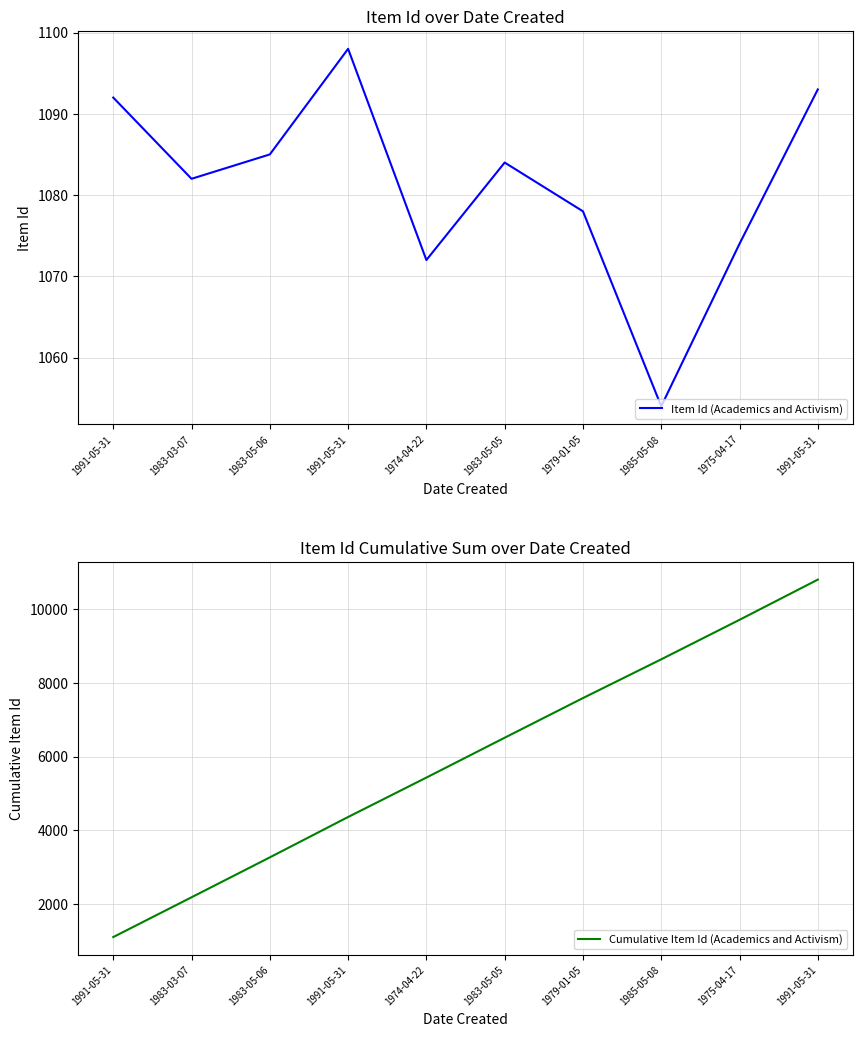

Is the value of Cumulative Item Id (Academics and Activism) at 1975-04-17 greater than the value of Item Id (Academics and Activism) at 1974-04-22?

Yes